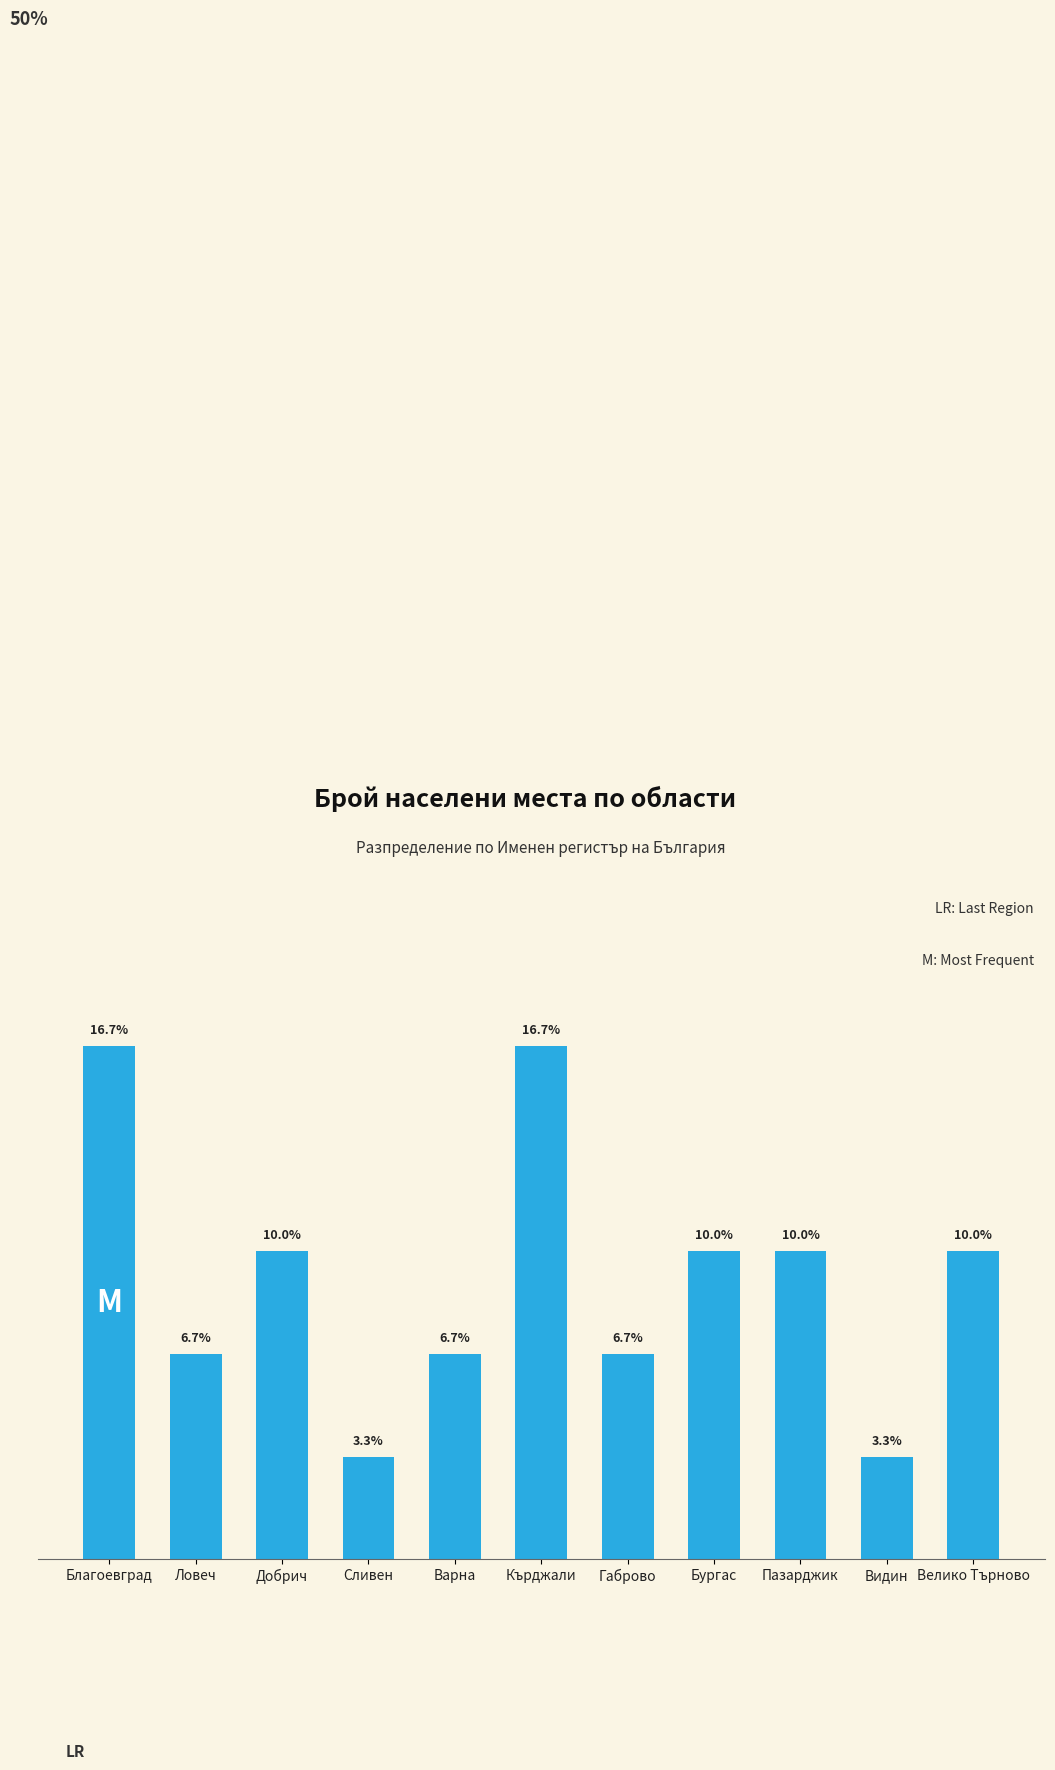

Where does the data first go above 10?

Благоевград